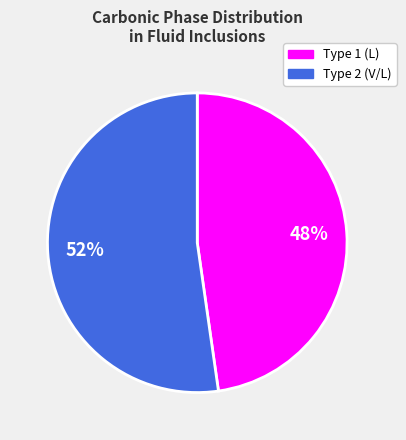

To the nearest percent, what is the average slice percentage?

50%